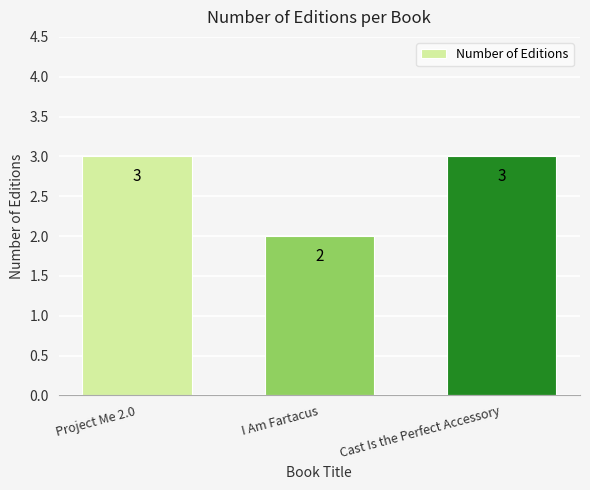

What is the sum of the values at I Am Fartacus and Cast Is the Perfect Accessory?

5